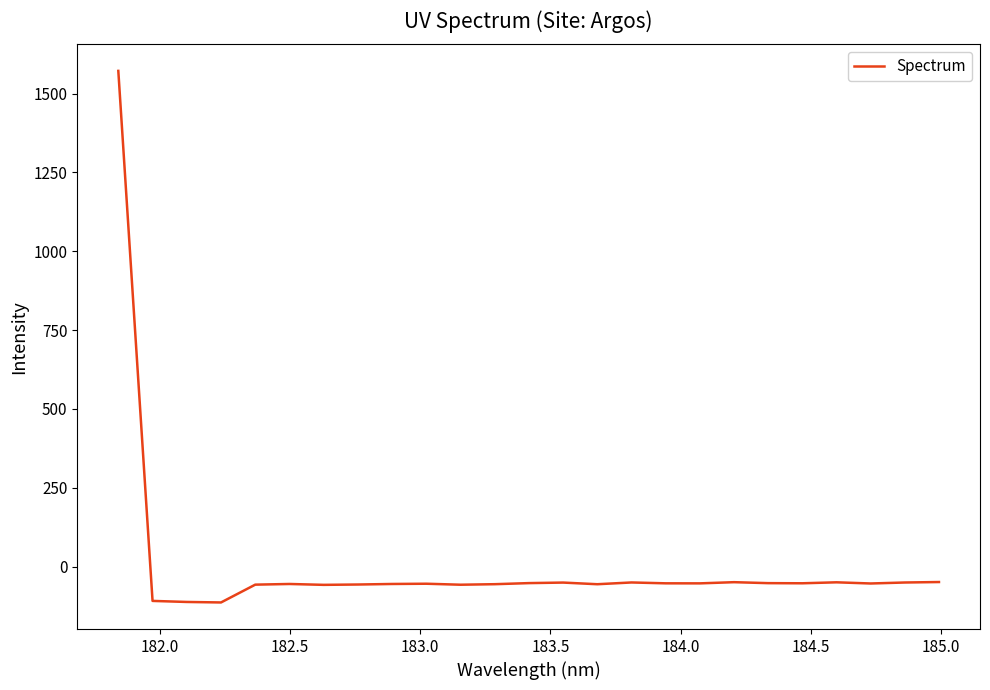

What is the maximum value shown in the chart?

1571.8